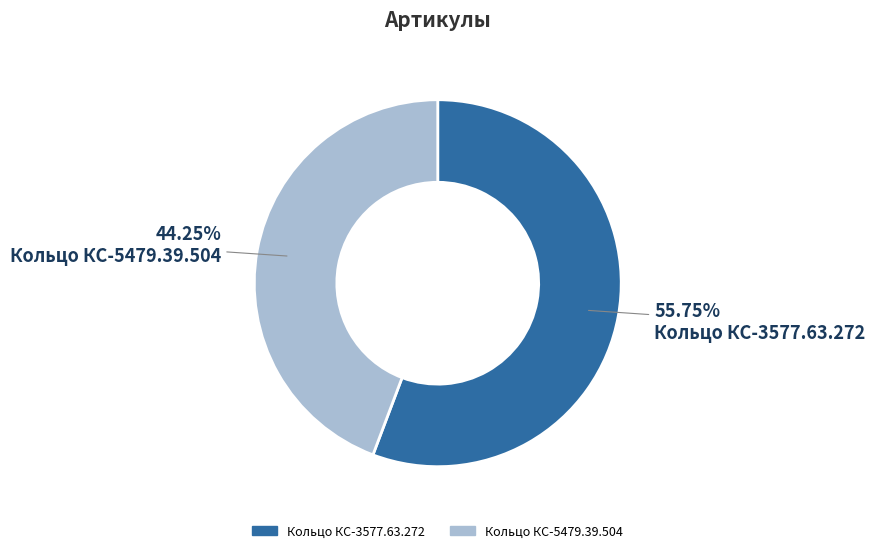

The Кольцо КС-3577.63.272 slice represents 56% of the pie. True or false?

True